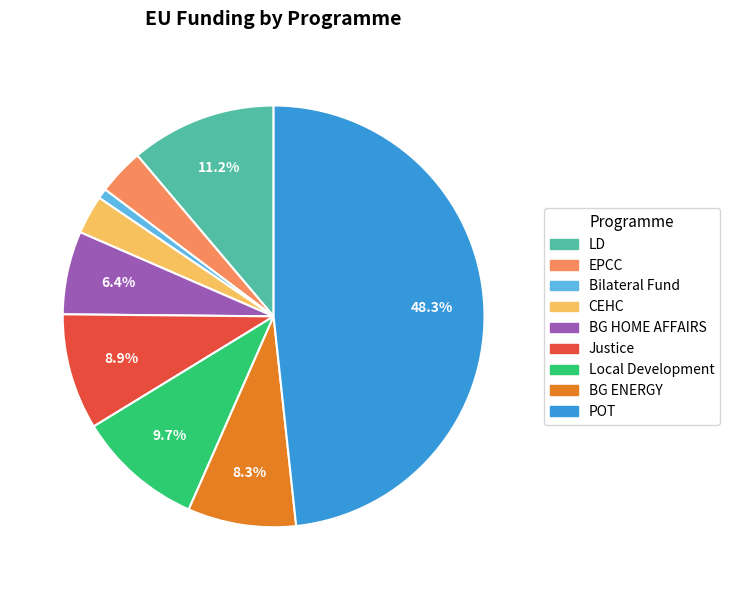

How many segments does this pie chart have?

9